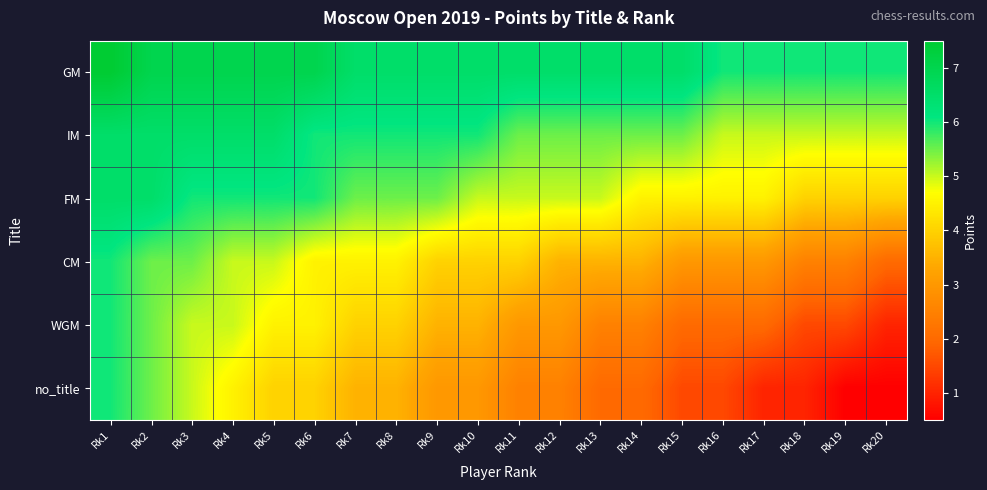

Between Rk10 and Rk19, which series saw the biggest shift?

no_title